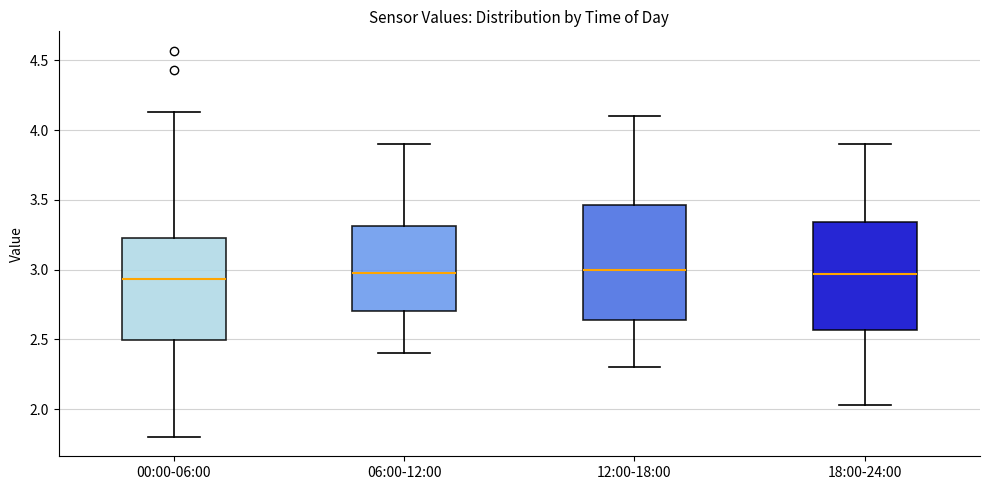

Reading left to right, transcribe this box plot: for each box, give where its median line is, the range the box spans, and where its two whiskers end, as read against the y-axis. The values are not printed on the chart, so give them approximately, as read against the axis.

00:00-06:00: median 2.95, box 2.50 to 3.25, whiskers 1.80 to 4.15
06:00-12:00: median 3.00, box 2.70 to 3.30, whiskers 2.40 to 3.90
12:00-18:00: median 3.00, box 2.65 to 3.45, whiskers 2.30 to 4.10
18:00-24:00: median 2.95, box 2.55 to 3.35, whiskers 2.05 to 3.90